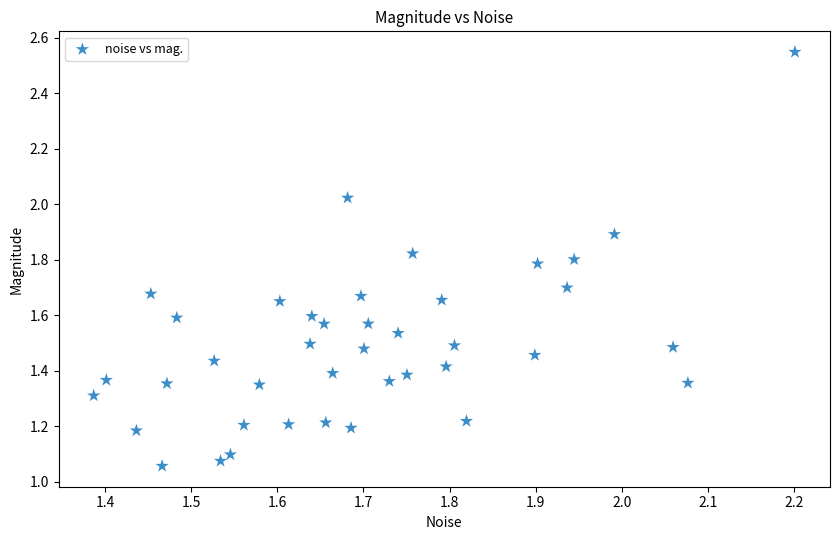

What is the range of X values (max minus min)?

0.8